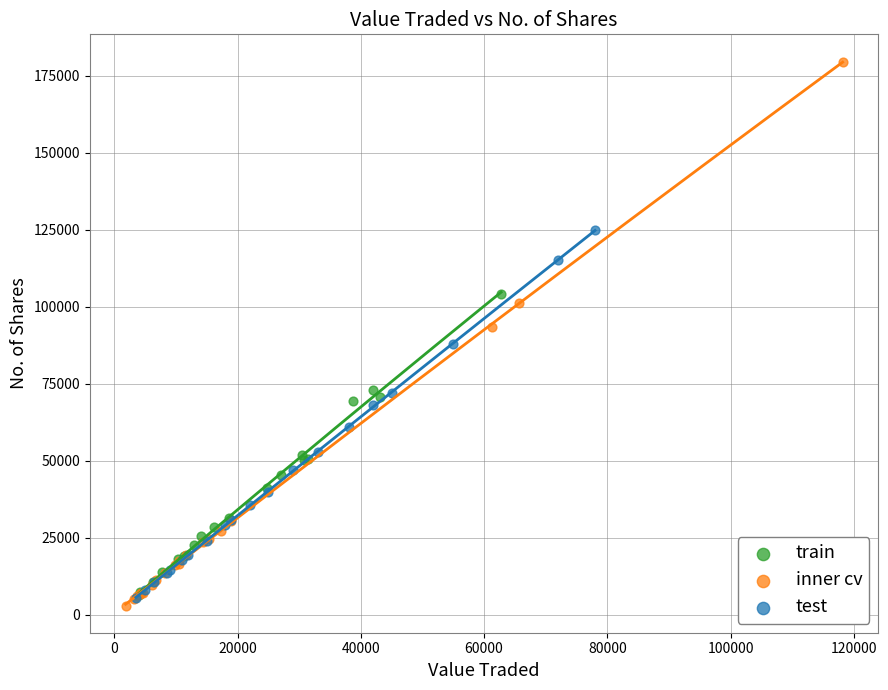

Which series contains the lowest Y value?

inner cv